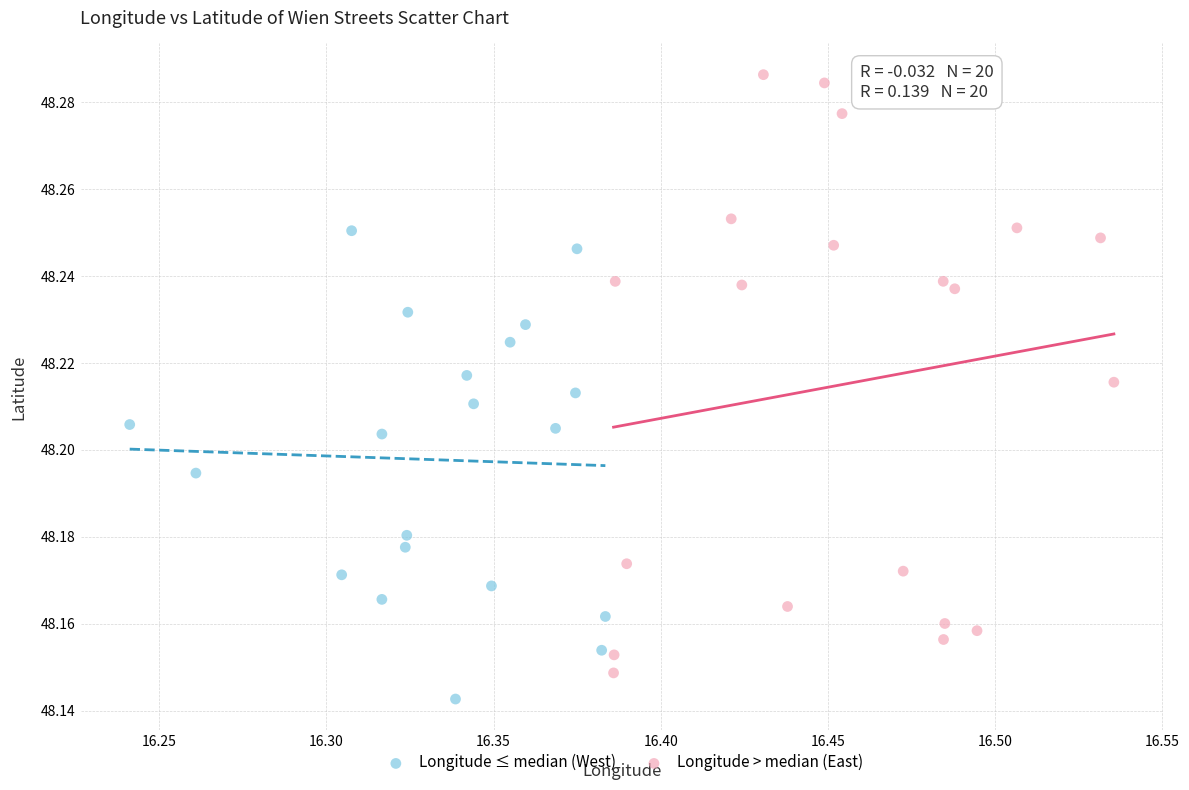

Which series has the largest Y range (max minus min)?

Longitude > median (East)